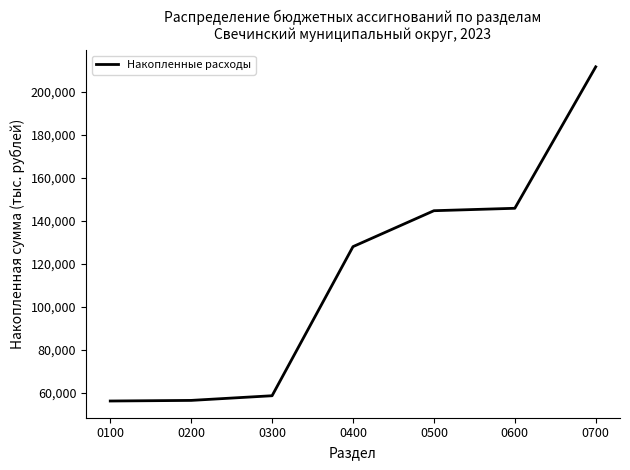

What is the sum of the values at 0100 and 0200?

112774.4